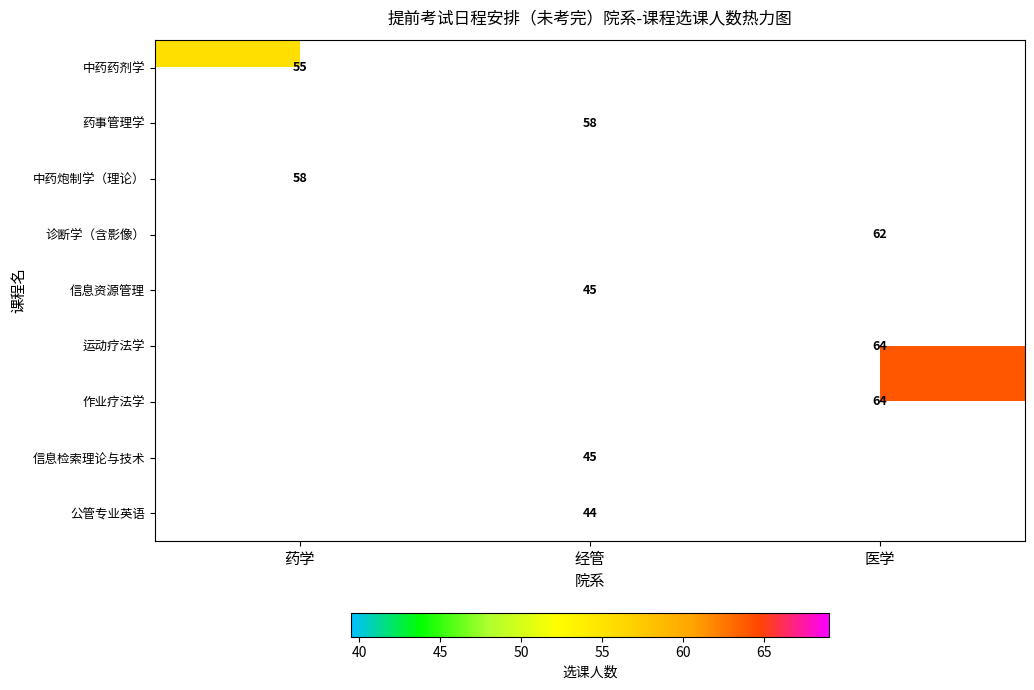

Between 经管 and 医学, which is larger?

医学